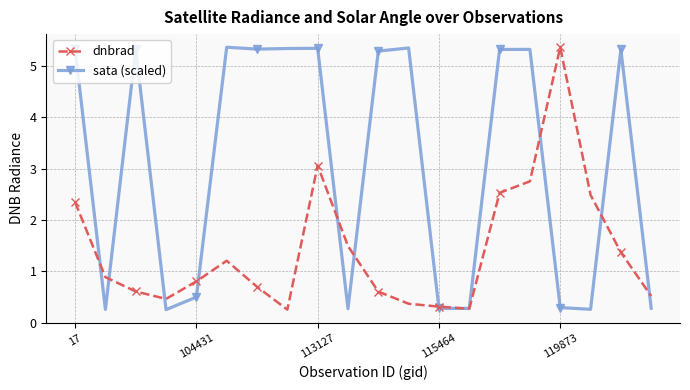

True or false: dnbrad and sata (scaled) cross at least once.

True